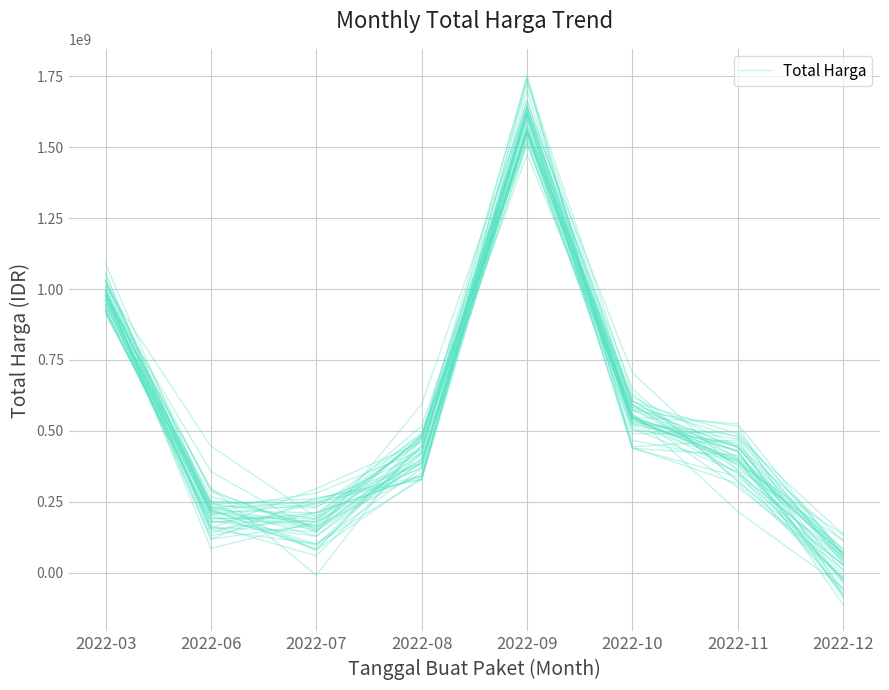

Count the number of categories in the chart.

8